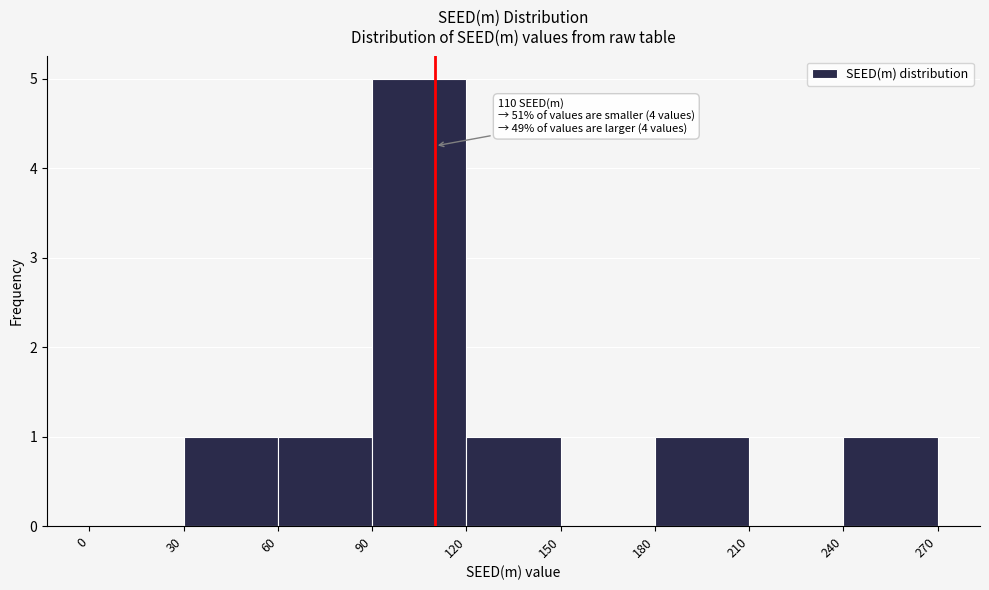

Which range on the x-axis has the tallest bar?

90 to 120